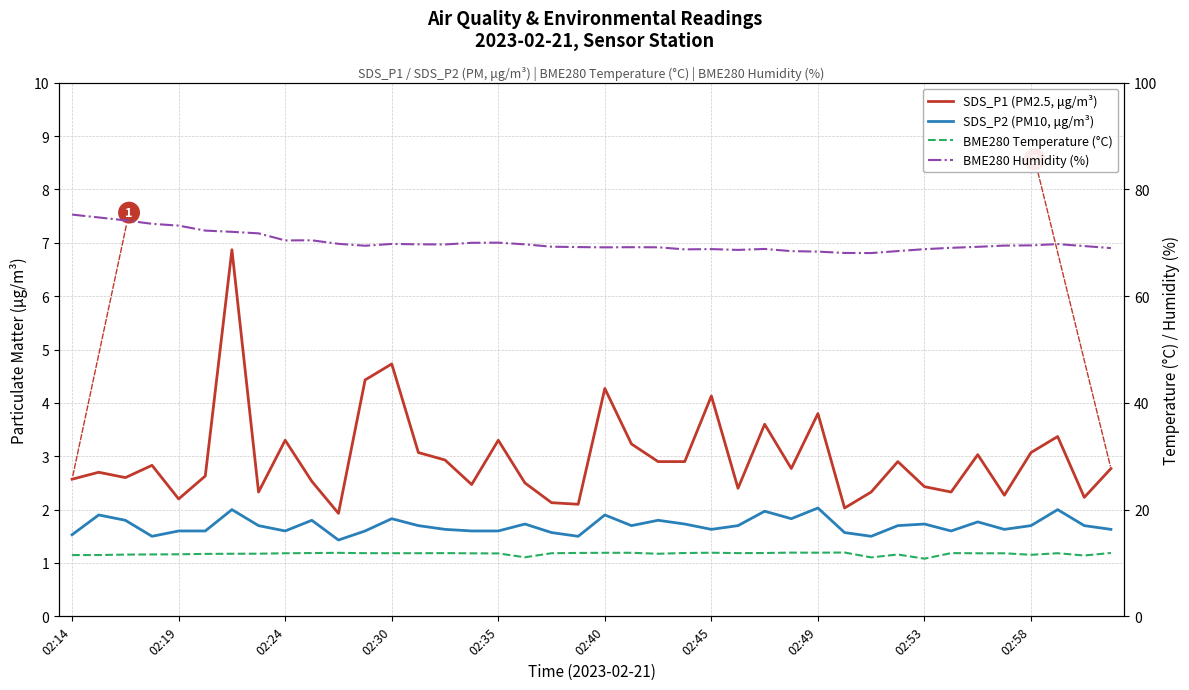

Rank the series by their maximum value, from lowest to highest.

SDS_P2 (PM10, μg/m³), SDS_P1 (PM2.5, μg/m³), BME280 Temperature (°C), BME280 Humidity (%)